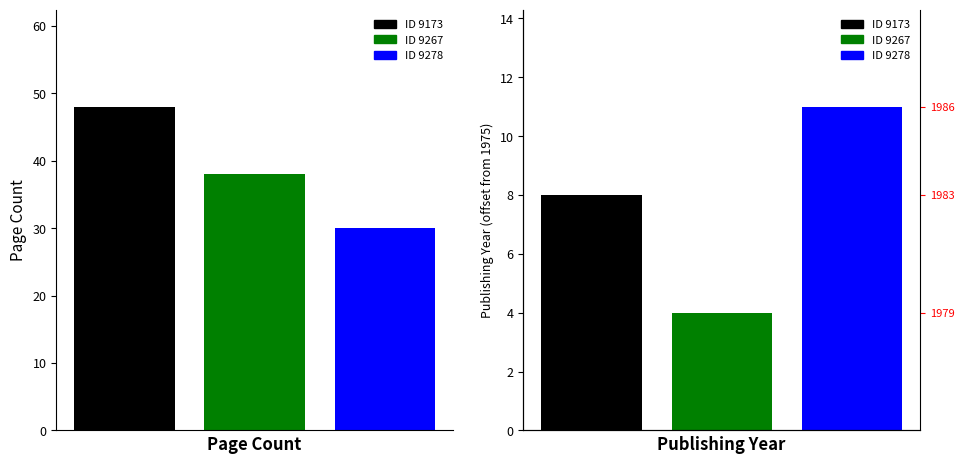

What is the minimum value shown in the chart?

30